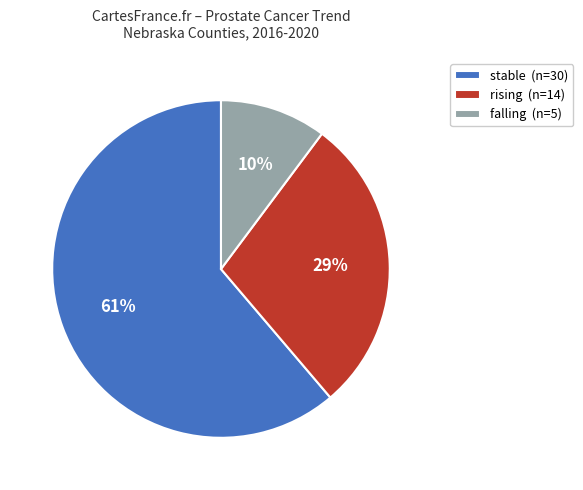

Between stable (n=30) and falling (n=5), which is larger?

stable (n=30)